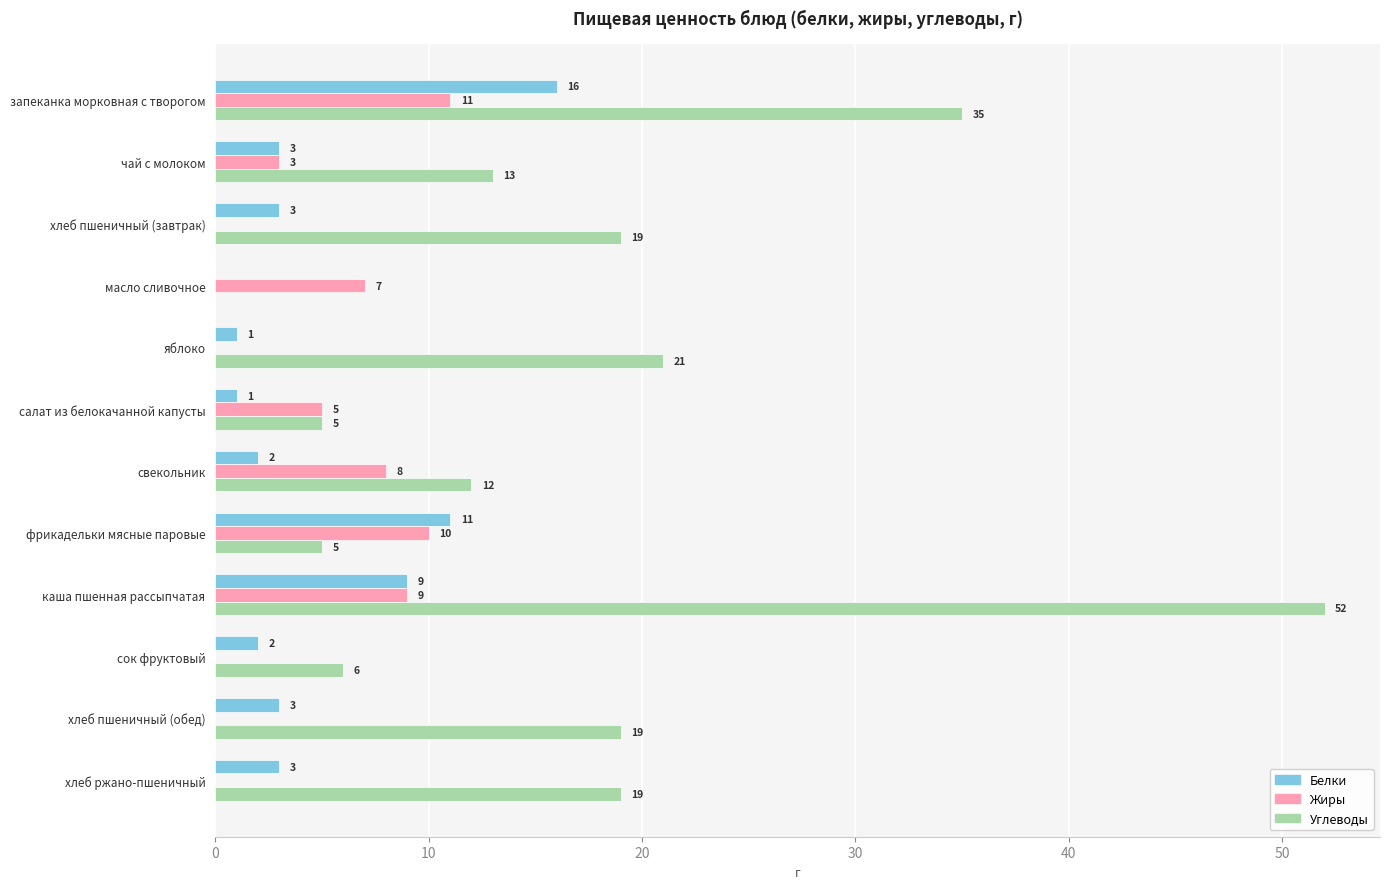

What is the maximum value for Жиры?

11